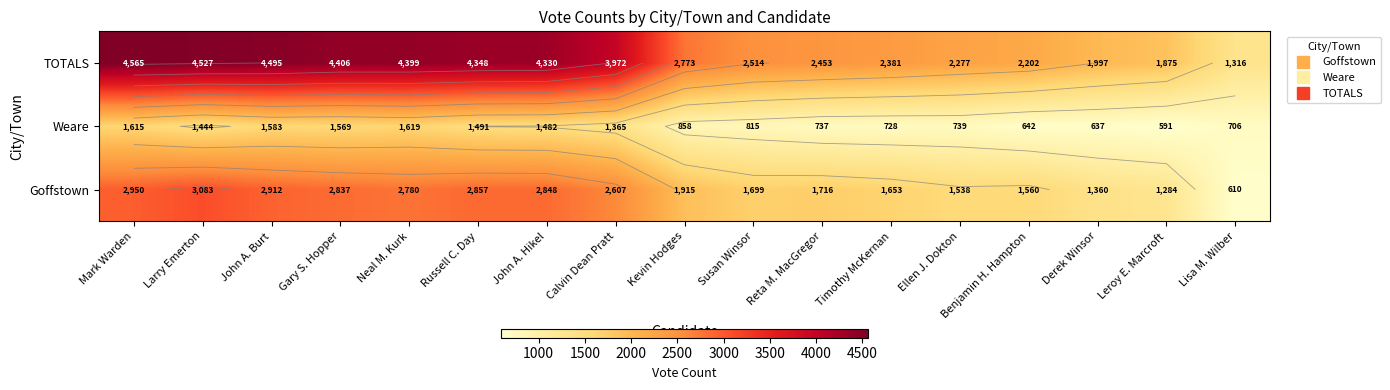

At which category is the sum across all series the highest?

Mark Warden